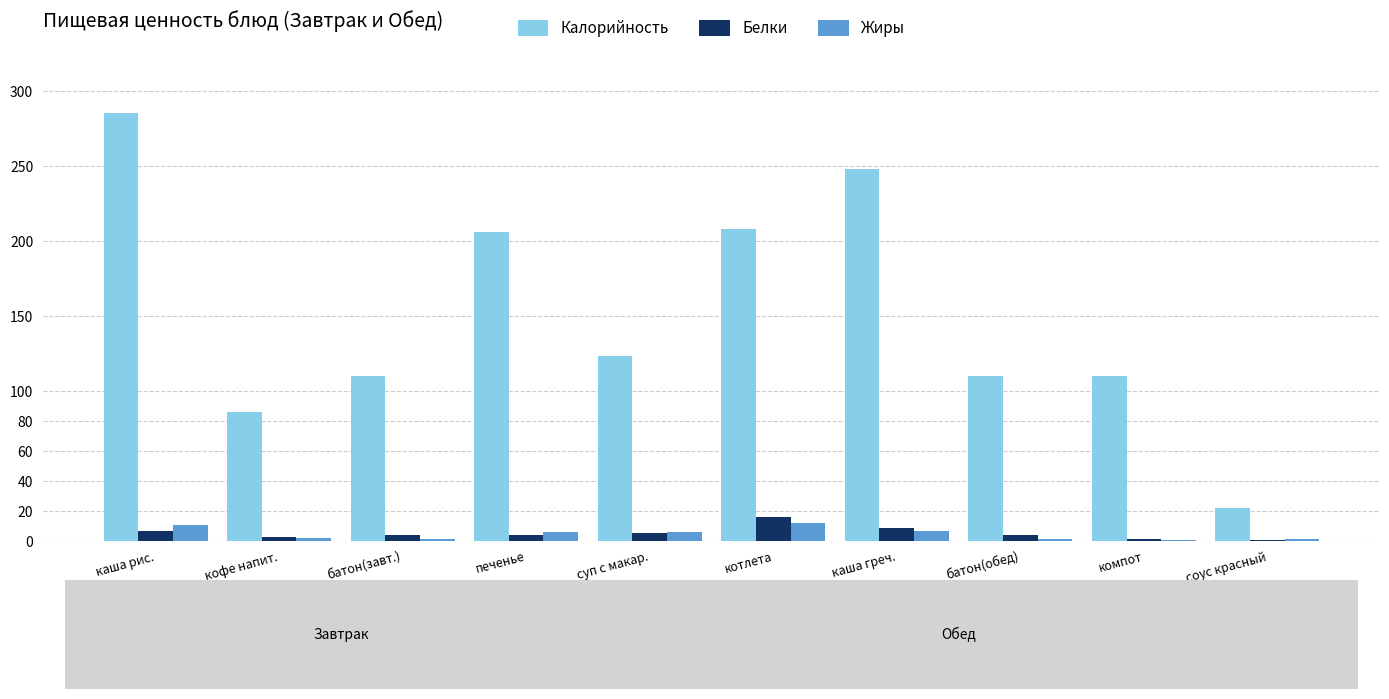

What is the approximate value of Белки at батон(завт.)?

3.6